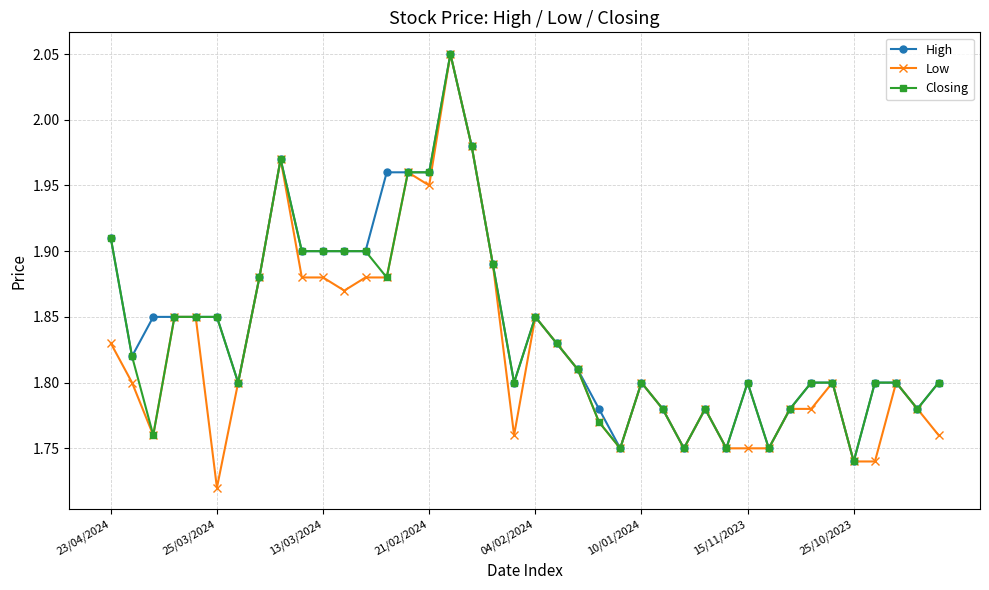

Does the chart have visible grid lines?

Yes